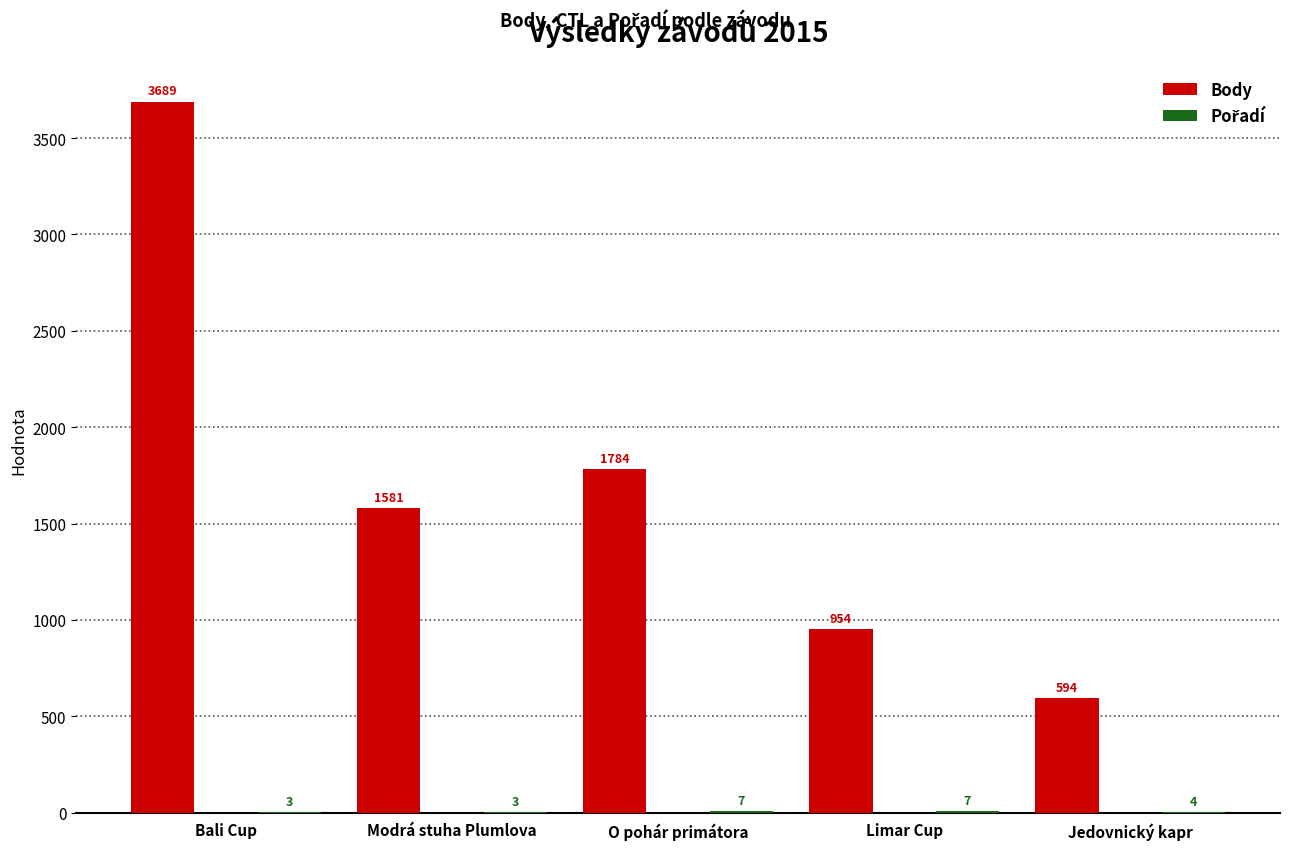

At which label is Body closest to 2141?

O pohár primátora